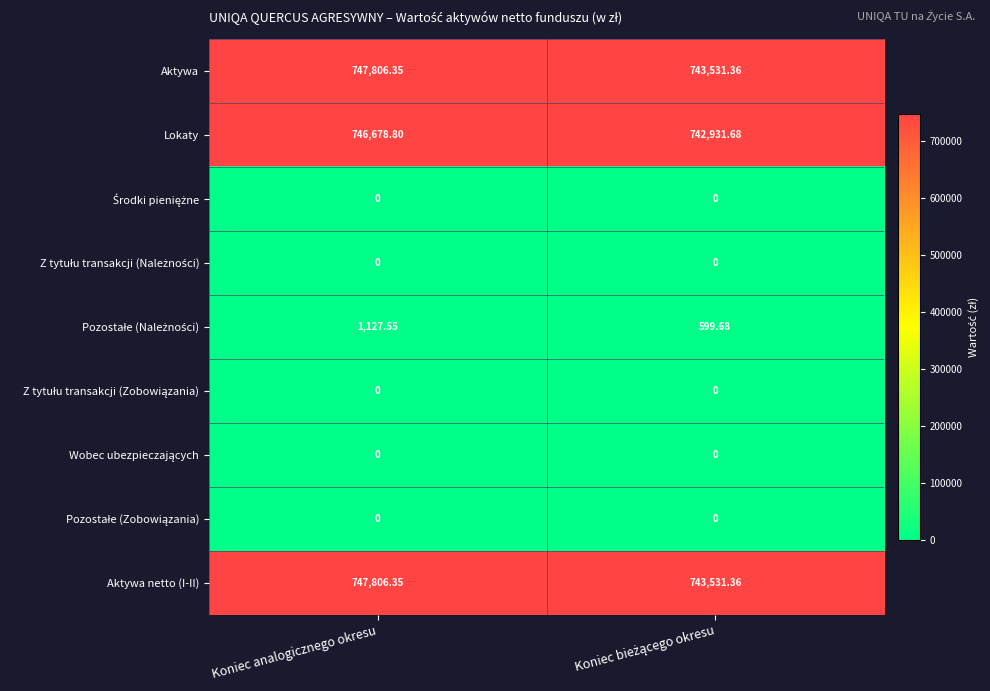

At which category is the sum across all series the highest?

Koniec analogicznego okresu